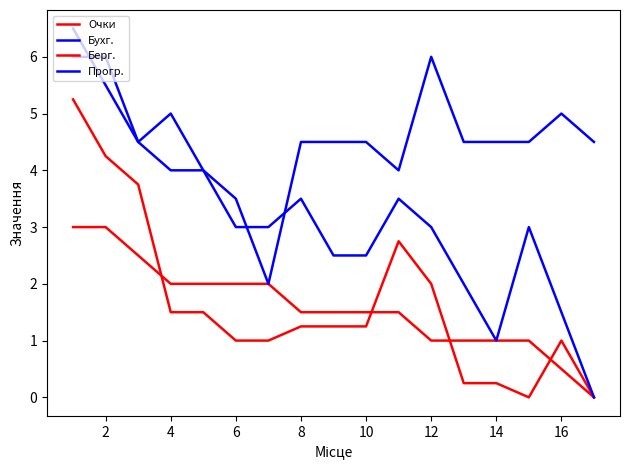

How many lines are shown in the chart?

4